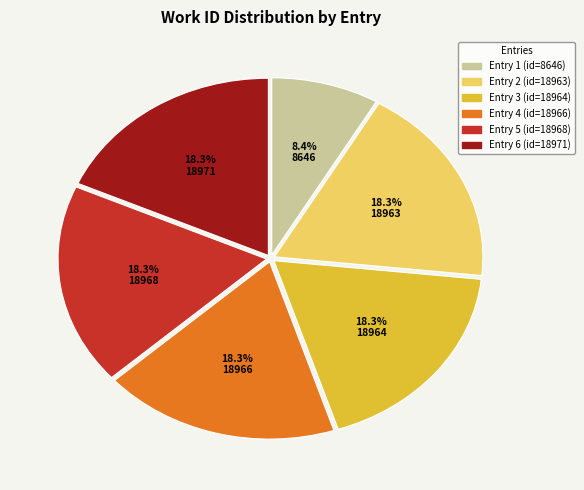

Is Entry 3 (id=18964) the majority of the pie?

No